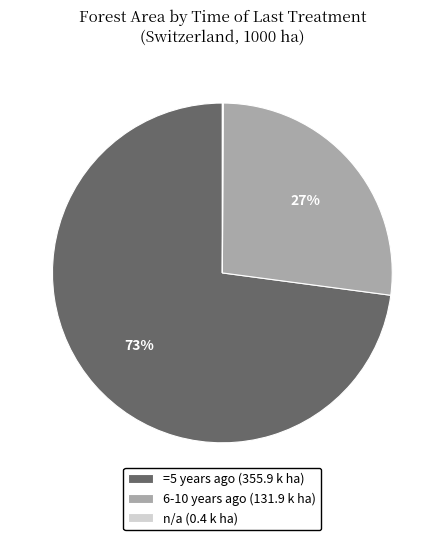

To the nearest percent, what is the combined percentage of =5 years ago (355.9 k ha) and 6-10 years ago (131.9 k ha)?

100%